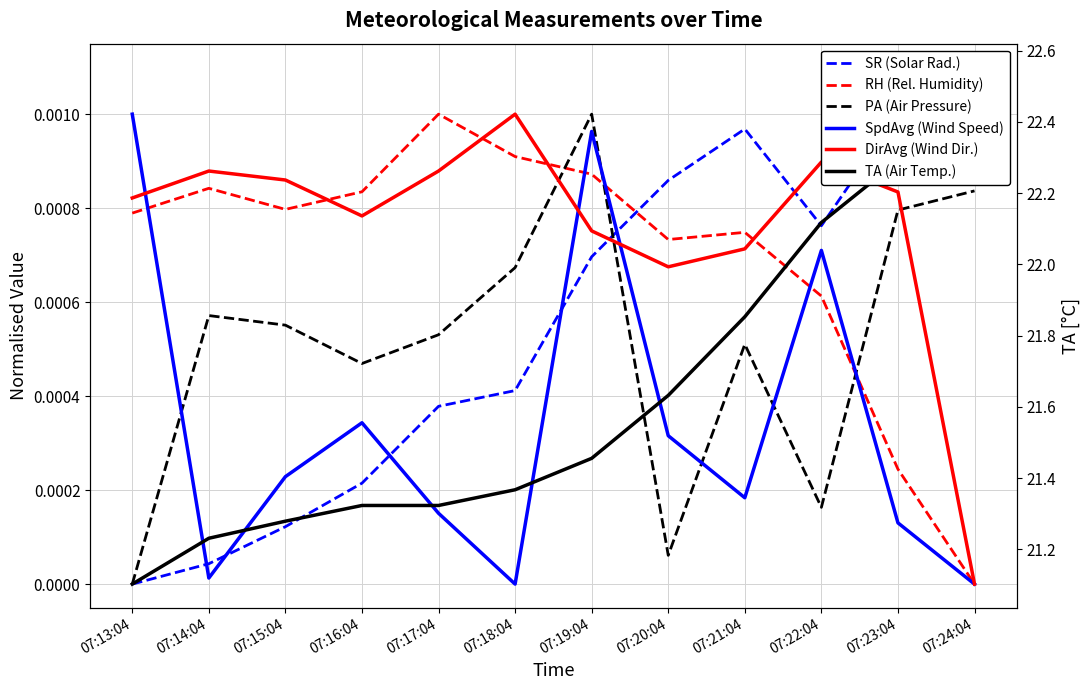

Is this an area chart (filled region under the line)?

No